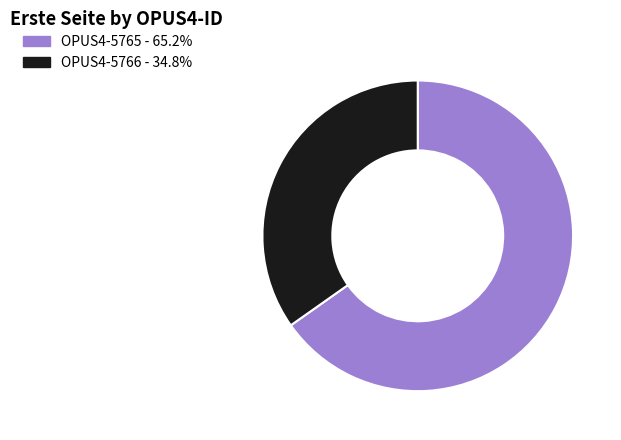

How many segments does this pie chart have?

2